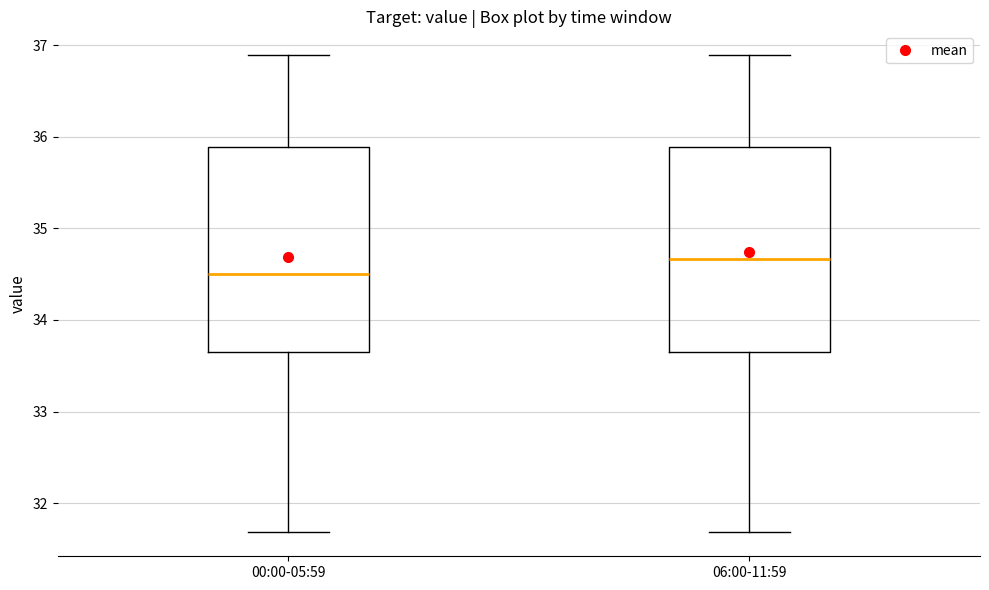

Reading left to right, read every box against the y-axis: the position of its median line, the range the box covers, and the ends of its whiskers. The values are not printed on the chart, so give them approximately, as read against the axis.

00:00-05:59: median 34.5, box 33.7 to 35.9, whiskers 31.7 to 36.9
06:00-11:59: median 34.7, box 33.7 to 35.9, whiskers 31.7 to 36.9